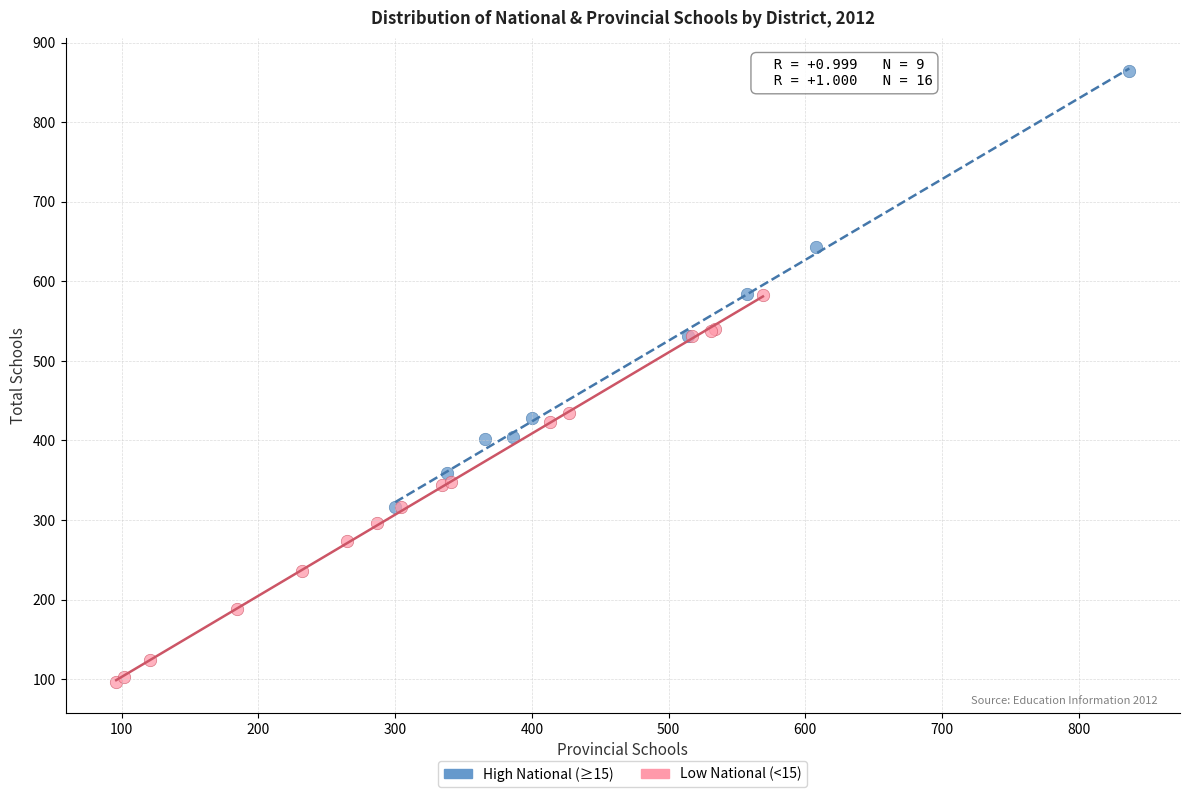

Which series contains the highest Y value?

High National (≥15)